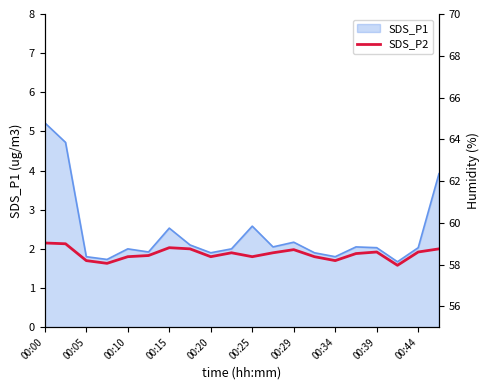

What is the value of the 19th point from the left?

1.9